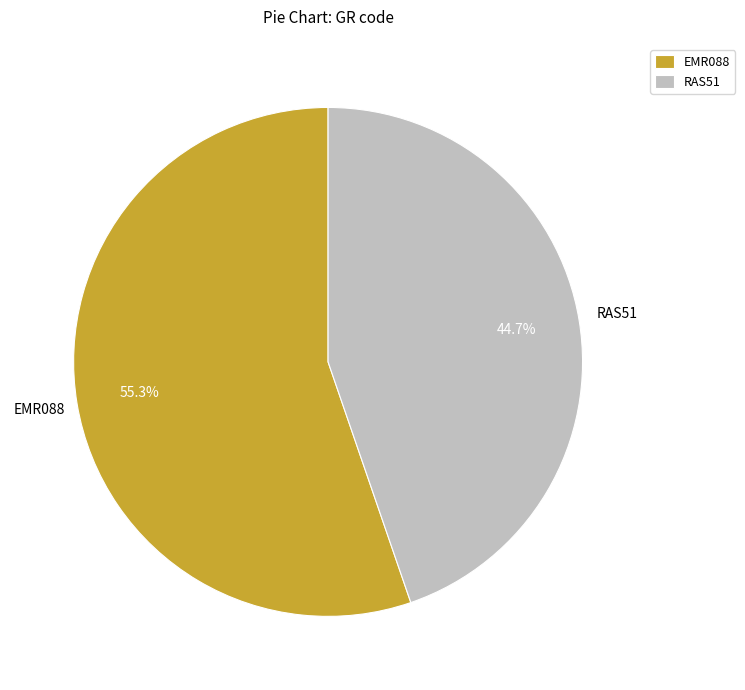

Do RAS51 and EMR088 together represent more than half of the pie?

Yes